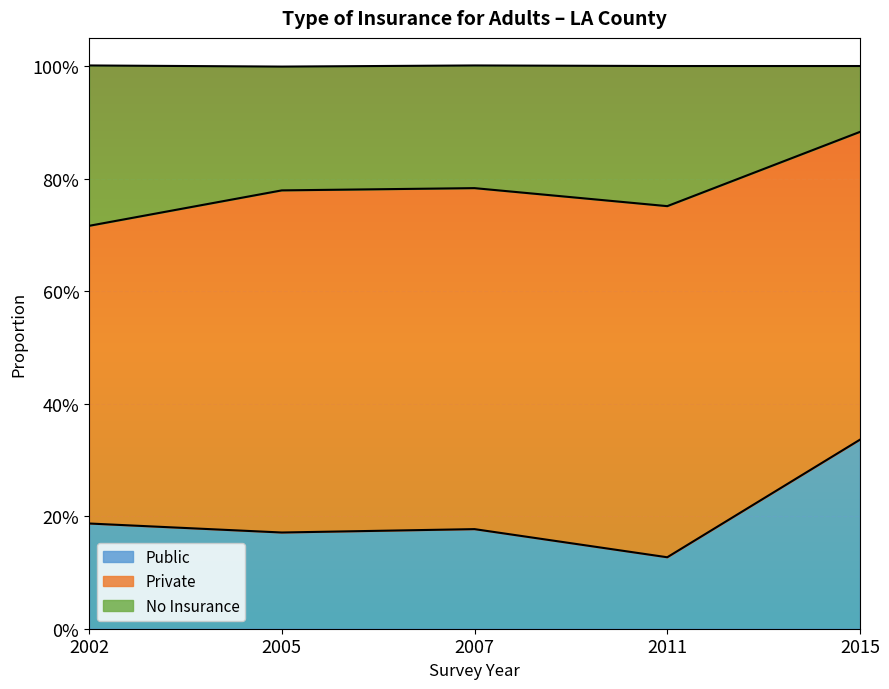

At how many categories does at least one series exceed 0?

5